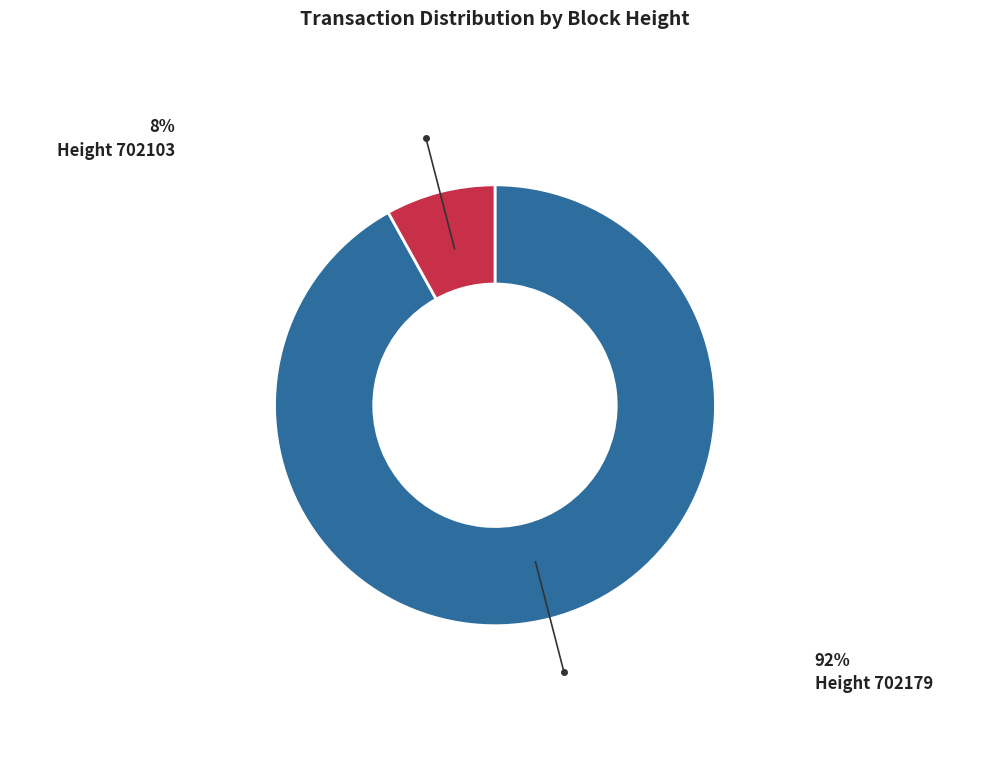

Is there any slice that represents more than half of the pie?

Yes